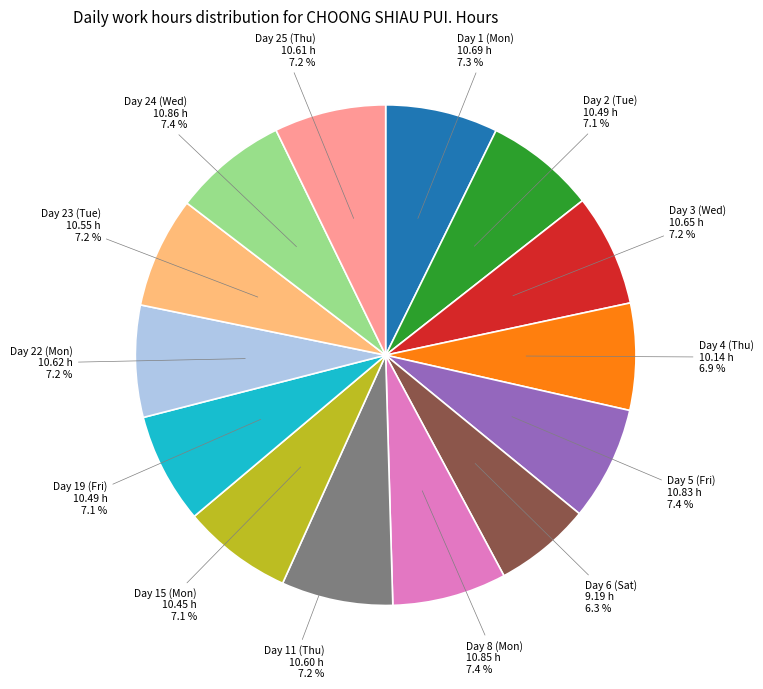

Is there a majority slice in this chart?

No